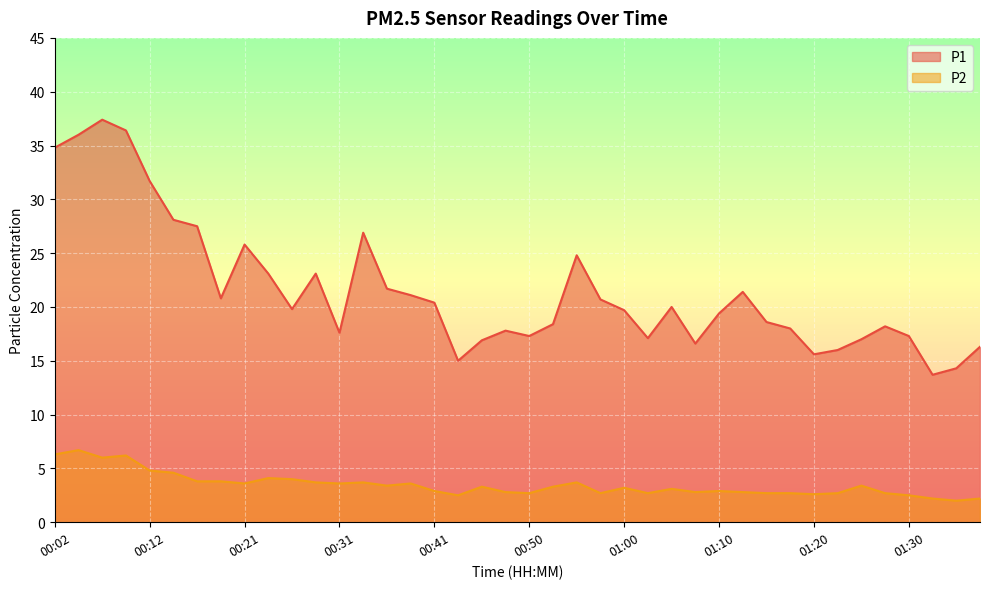

True or false: P1 has a value of 34.2 at 01:10.

False